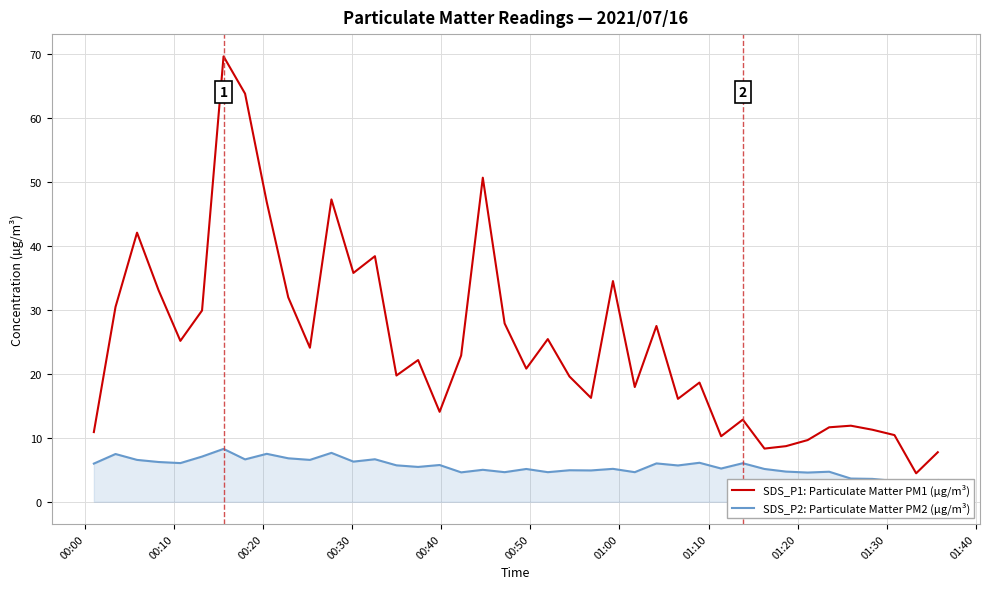

What is the maximum value for SDS_P1: Particulate Matter PM1 (µg/m³)?

69.7